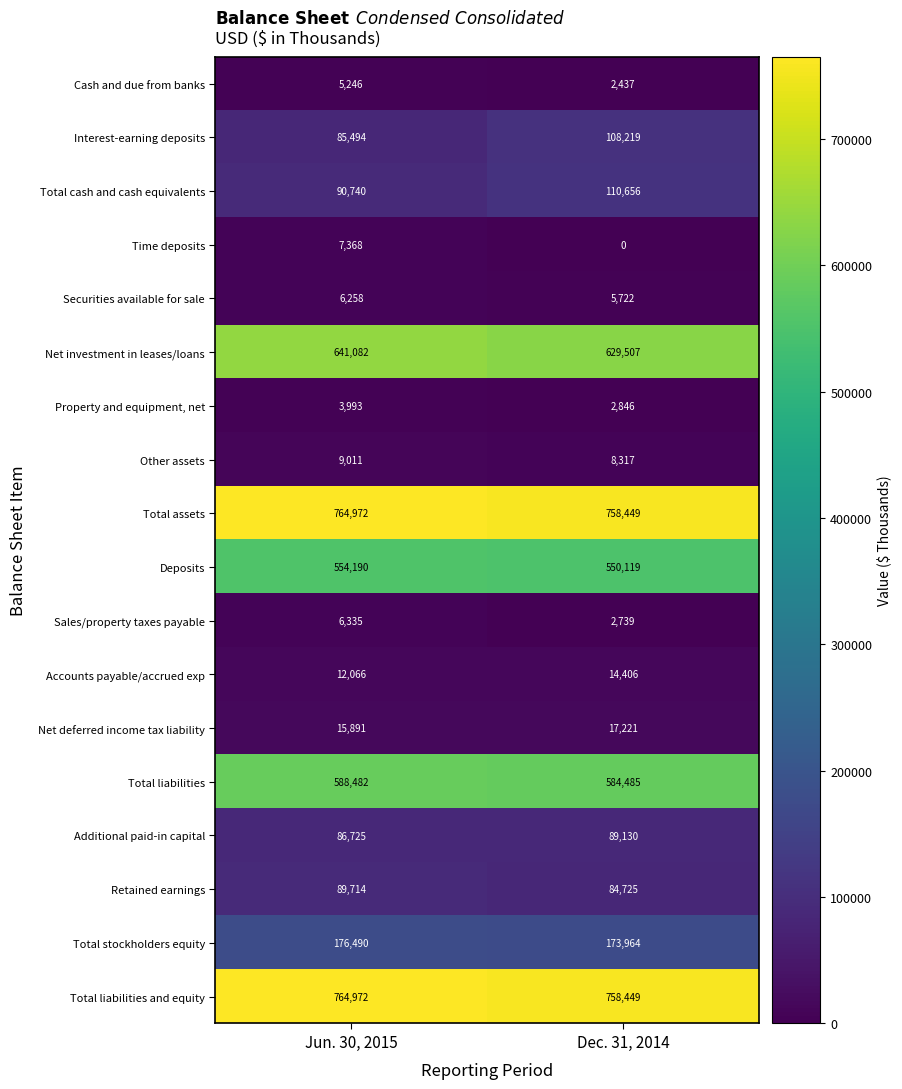

Which series has the largest range (max minus min)?

Interest-earning deposits